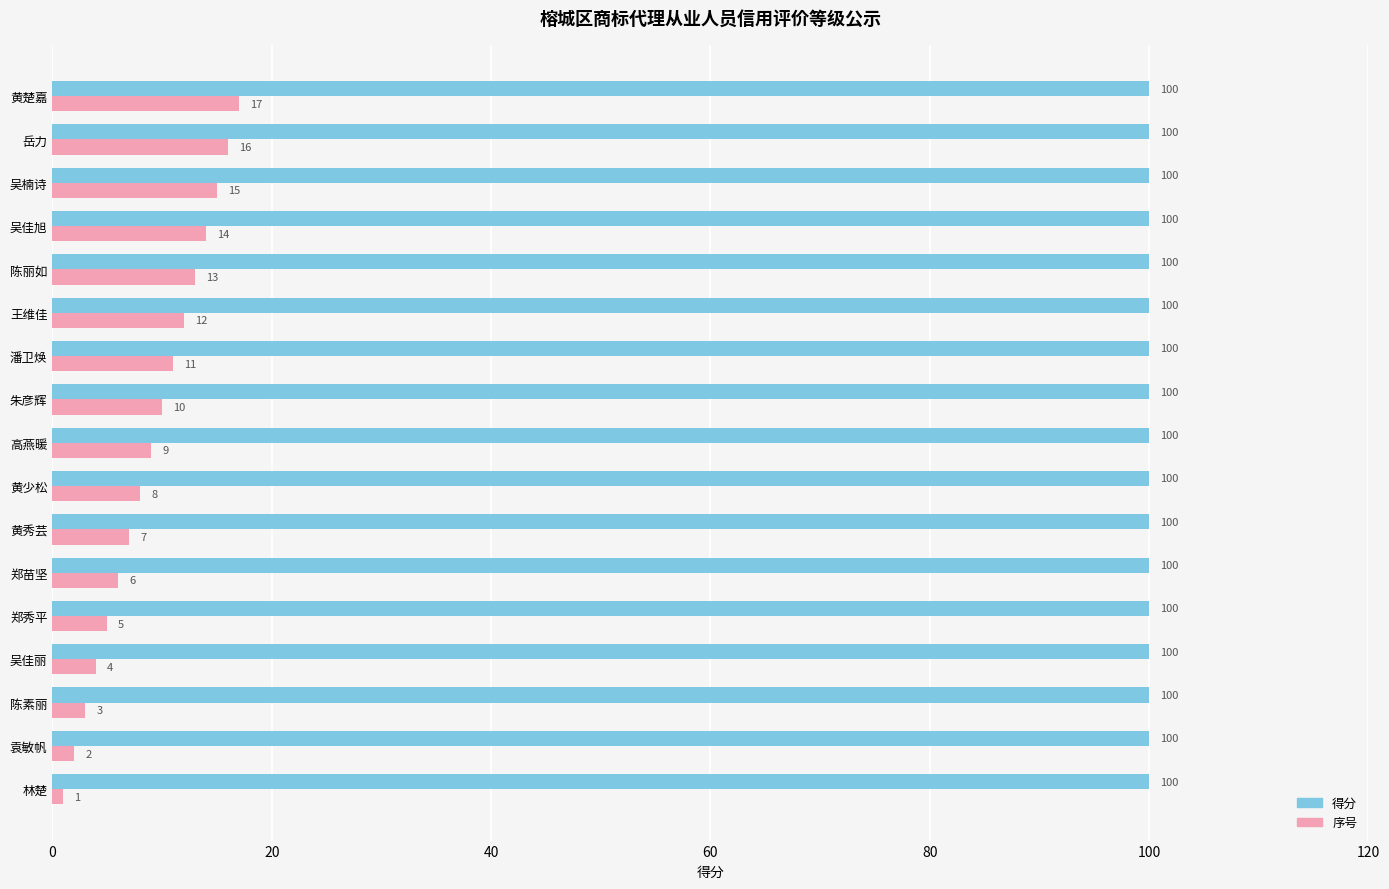

What value does the 得分 series have at 陈素丽?

100